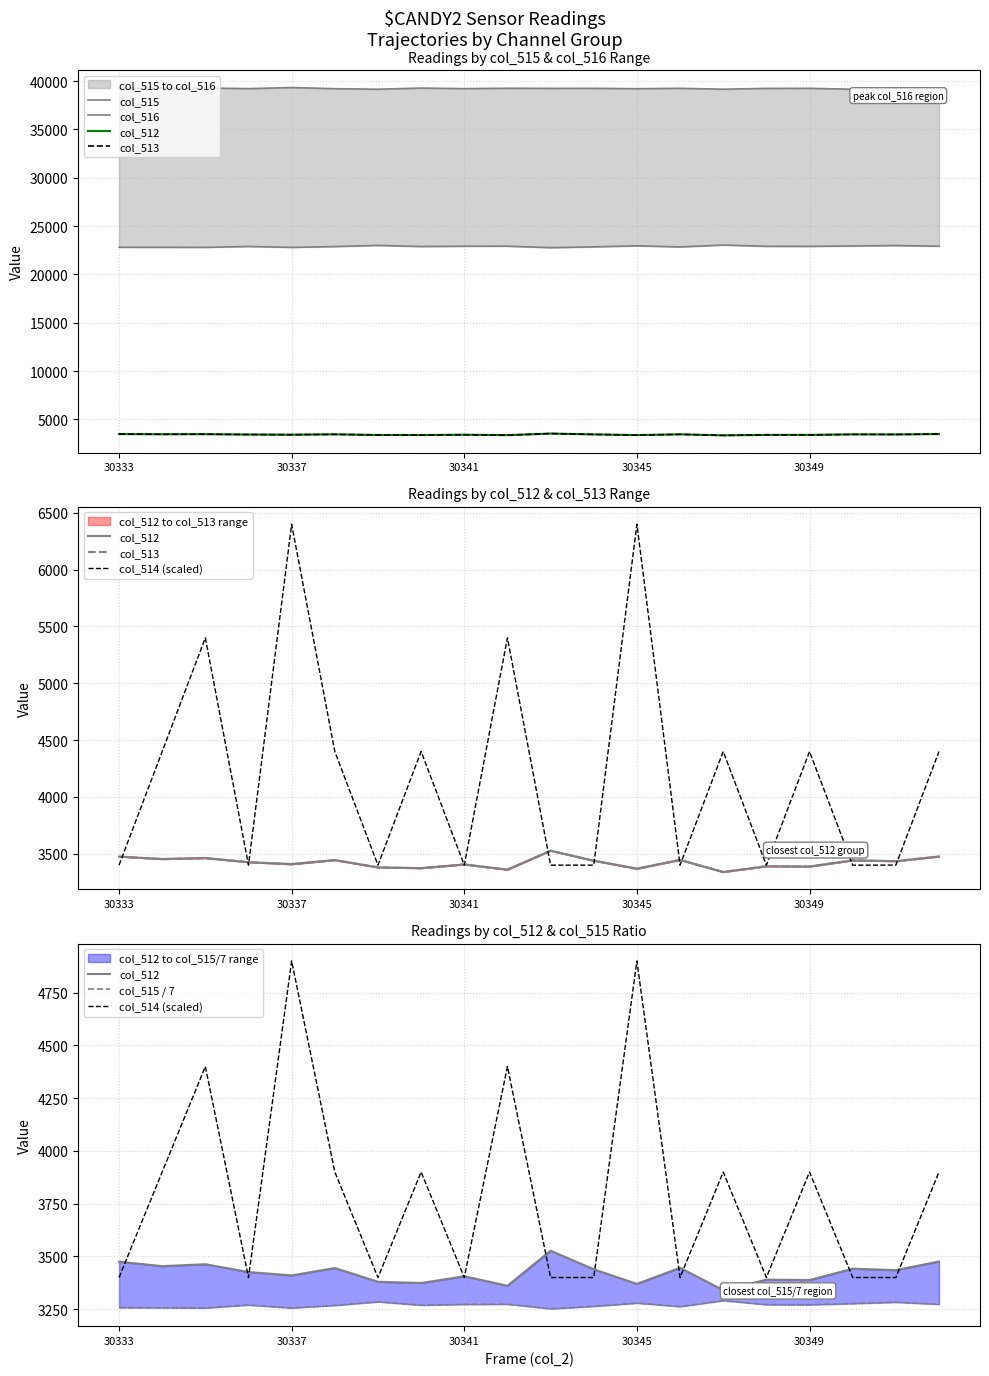

Which category has the highest value across all series?

30337